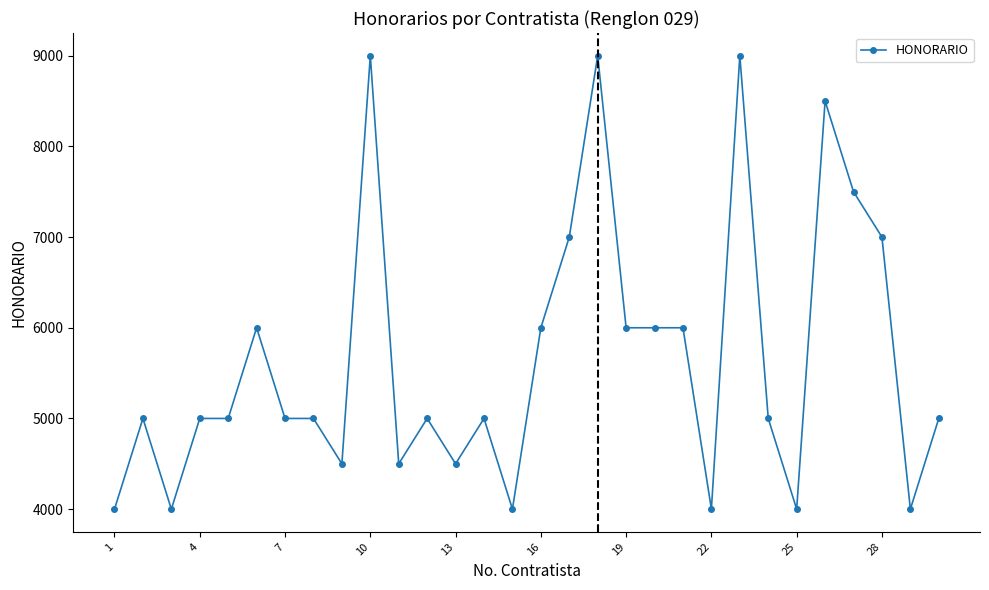

Count the number of data series in this chart.

1